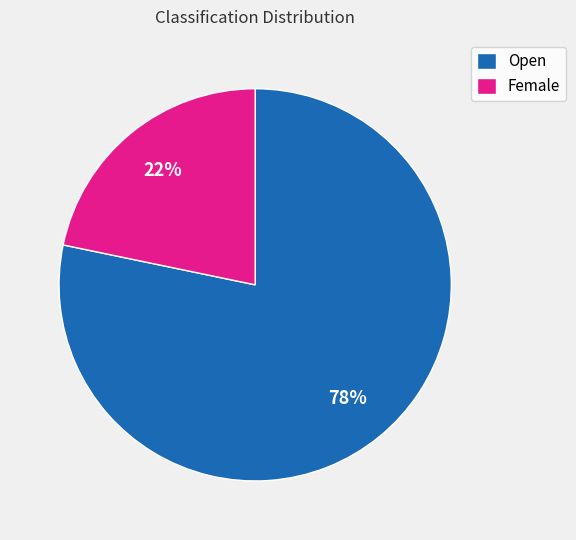

Which has a higher value, Open or Female?

Open